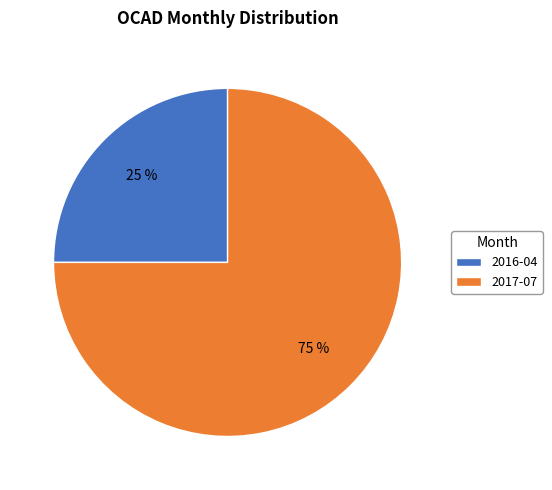

Does 2017-07 account for over 50% of the chart?

Yes